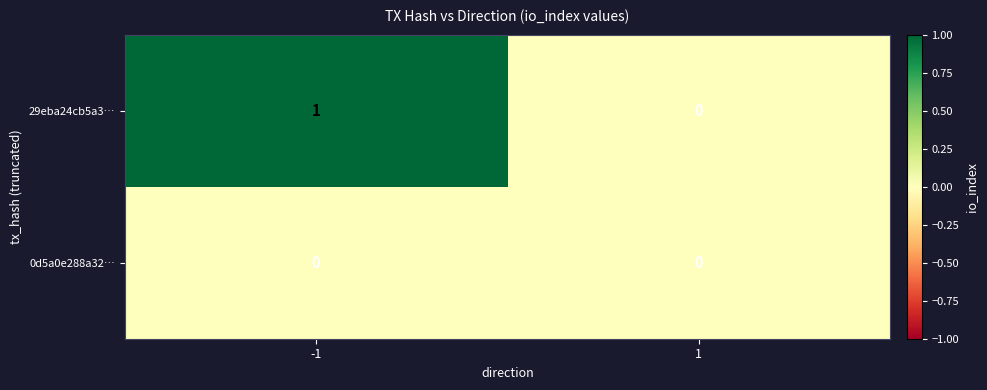

The 29eba24cb5a3… series shows 0 at -1. True or false?

False